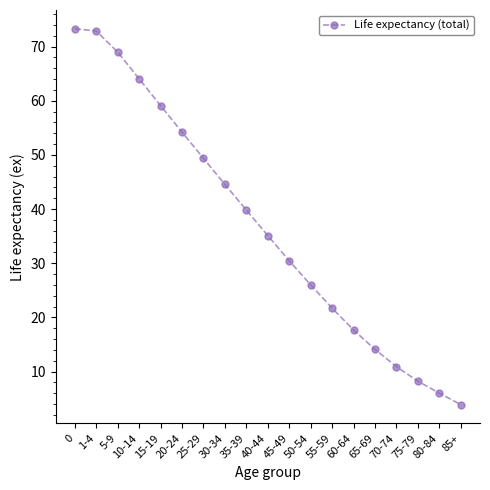

What is the ratio of the value at 0 to the value at 35-39?

1.8